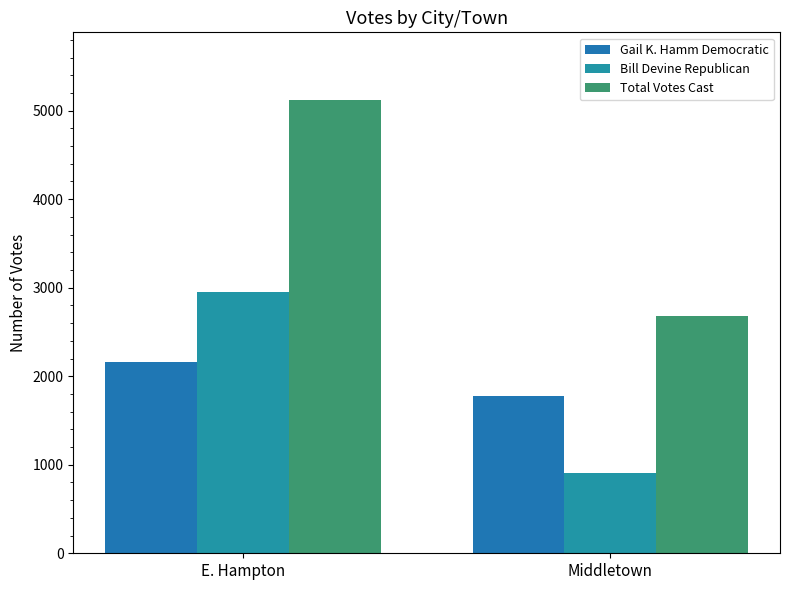

The Bill Devine Republican series shows 471 at Middletown. True or false?

False